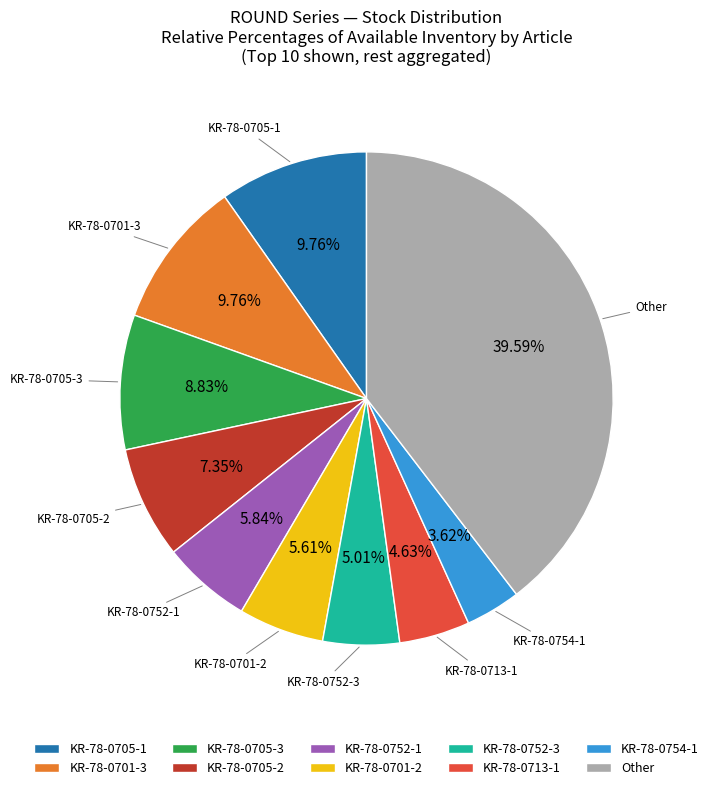

Is there a majority slice in this chart?

No